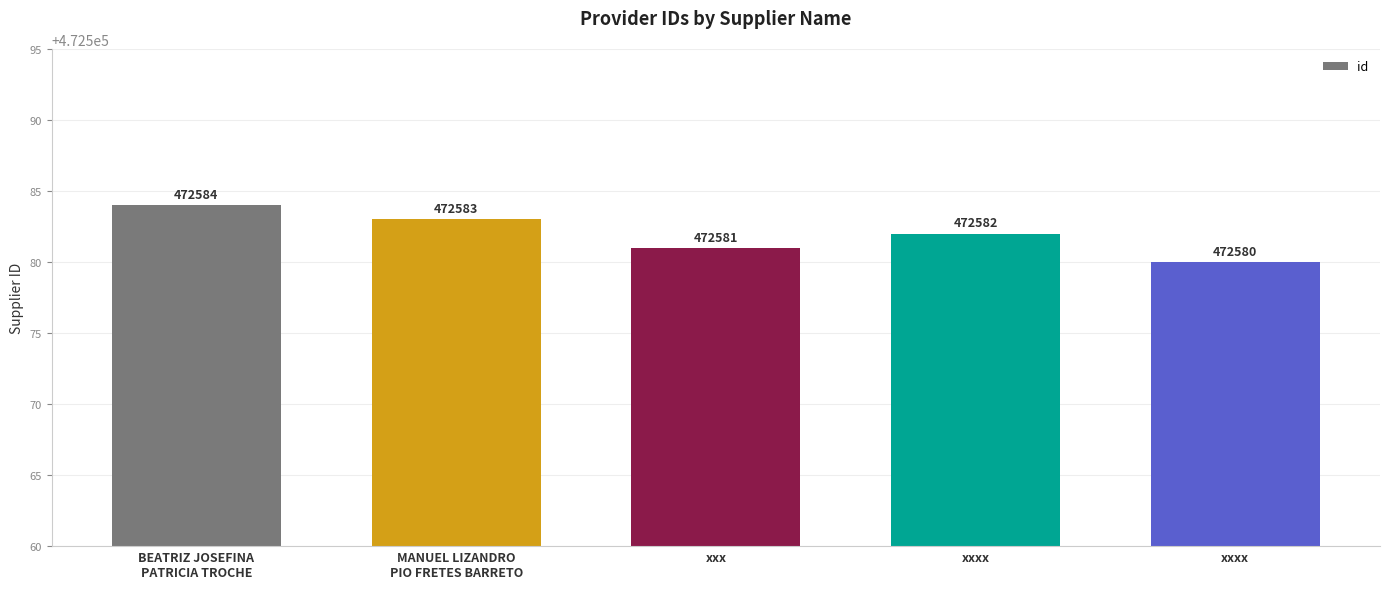

How many series are shown in this chart?

1